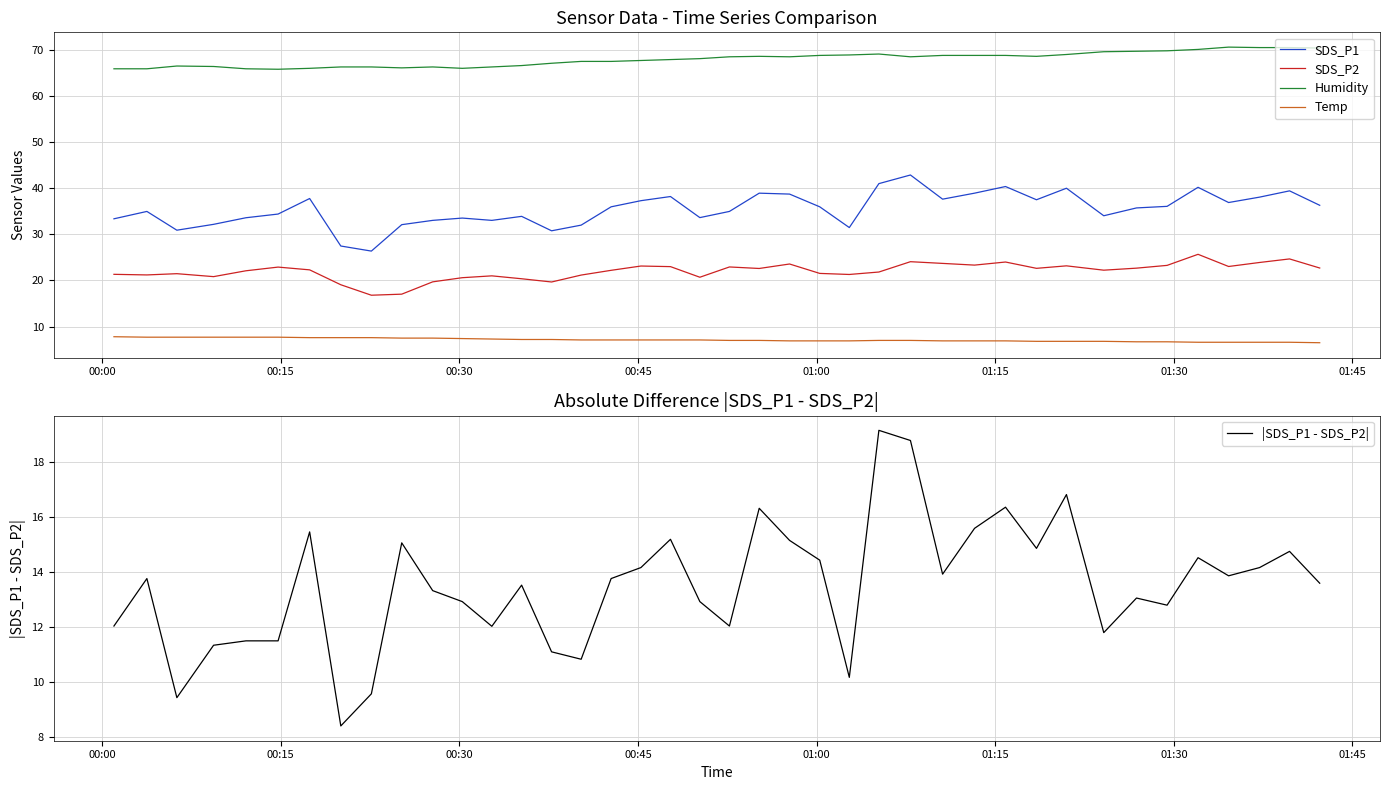

How many lines are shown in the chart?

5